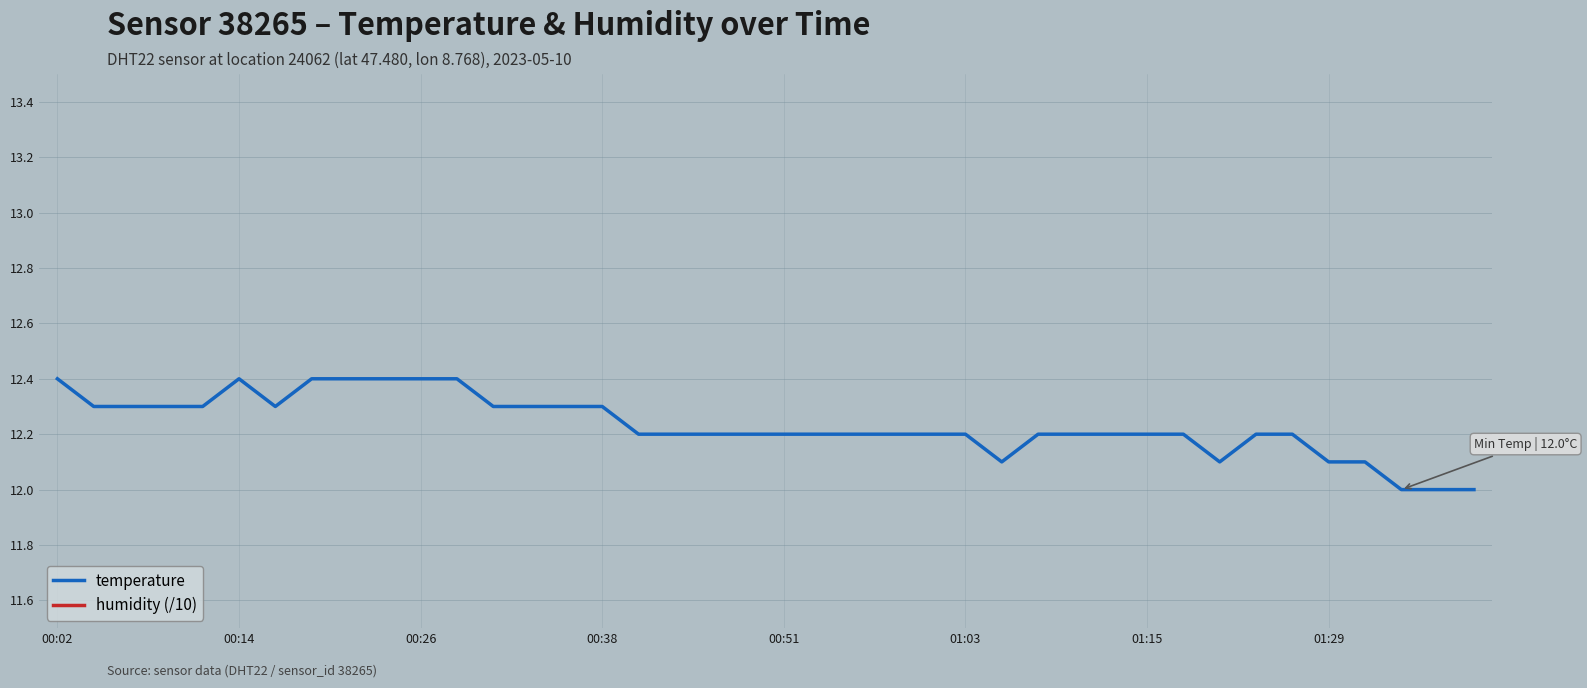

What is the maximum value for temperature?

12.4